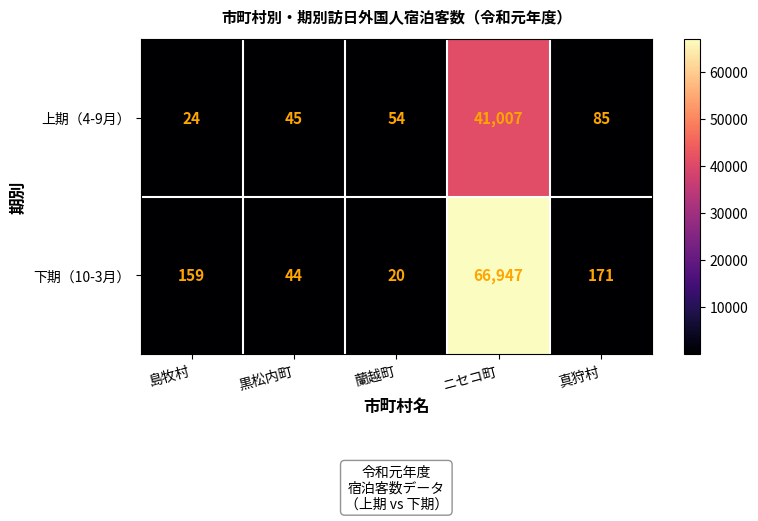

At how many categories does at least one series exceed 21680?

1